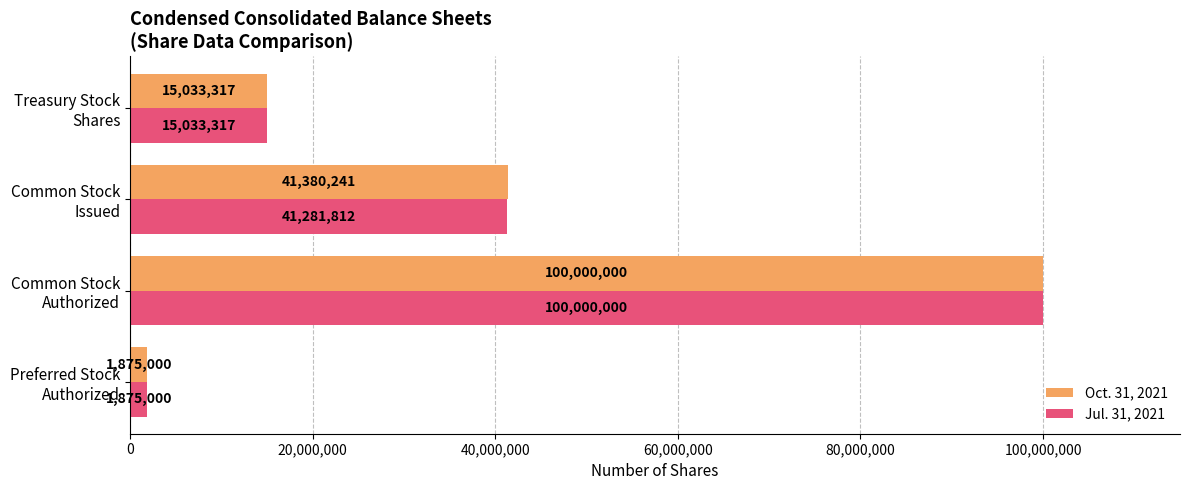

What is the difference between the maximum and minimum values in the Jul. 31, 2021 series?

98125000